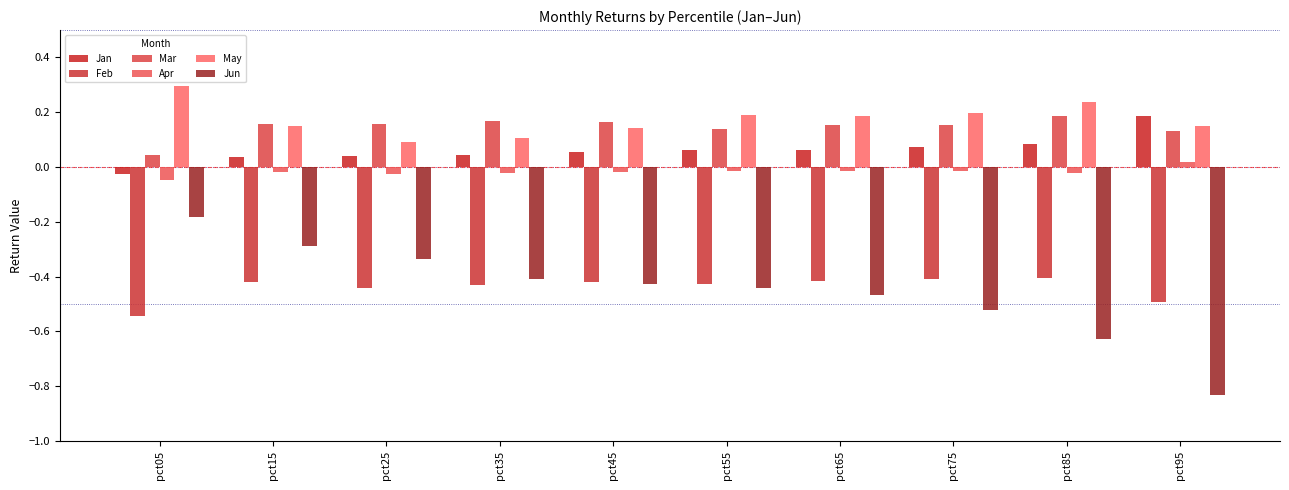

What is the average value of the Feb series?

-0.4